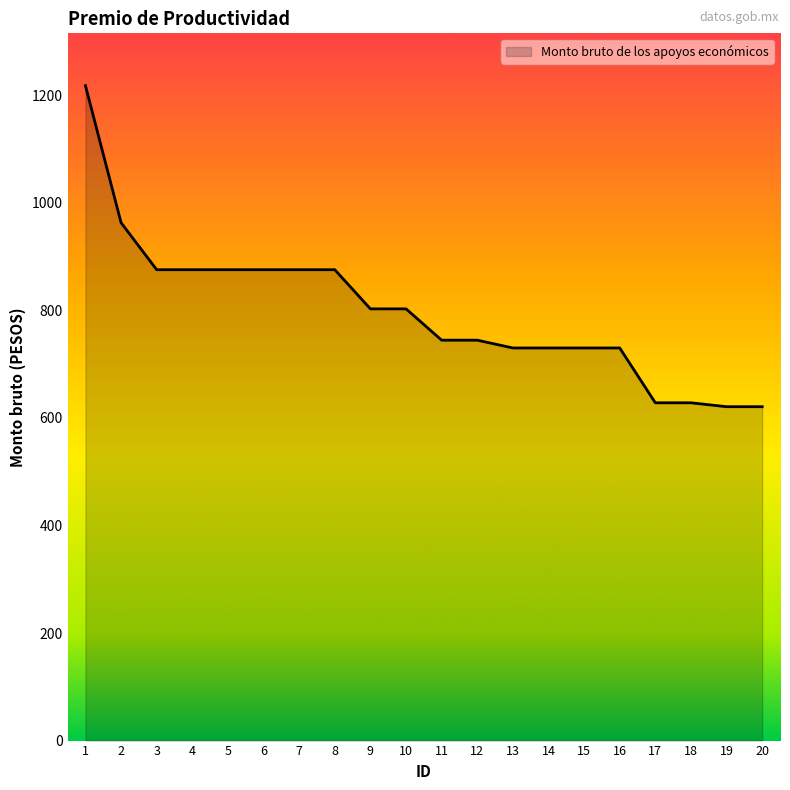

Is it true that the value at 19 is 1078.2?

False